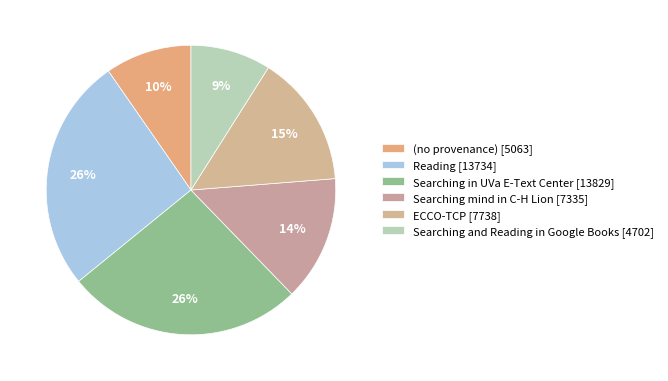

How many segments does this pie chart have?

6